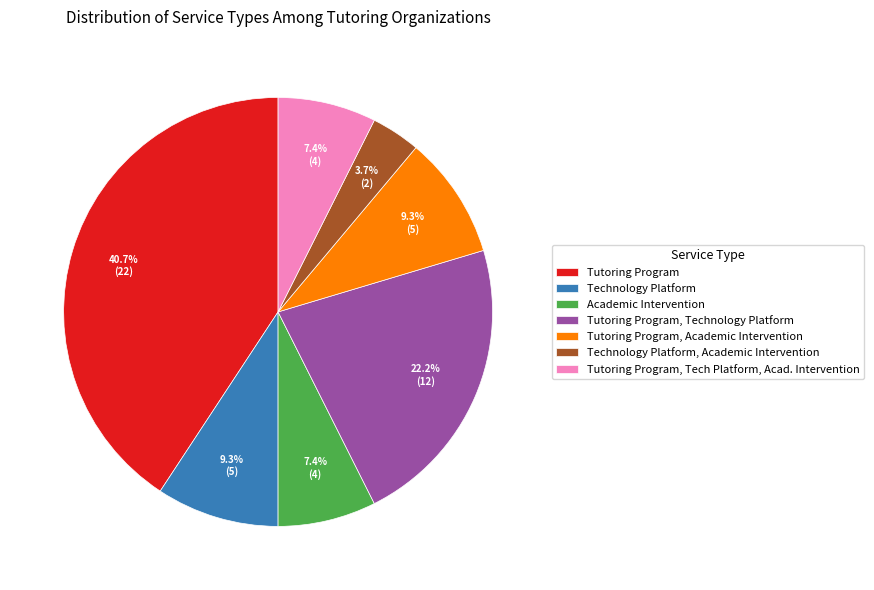

Which category has the smallest portion of the pie?

Technology Platform, Academic Intervention